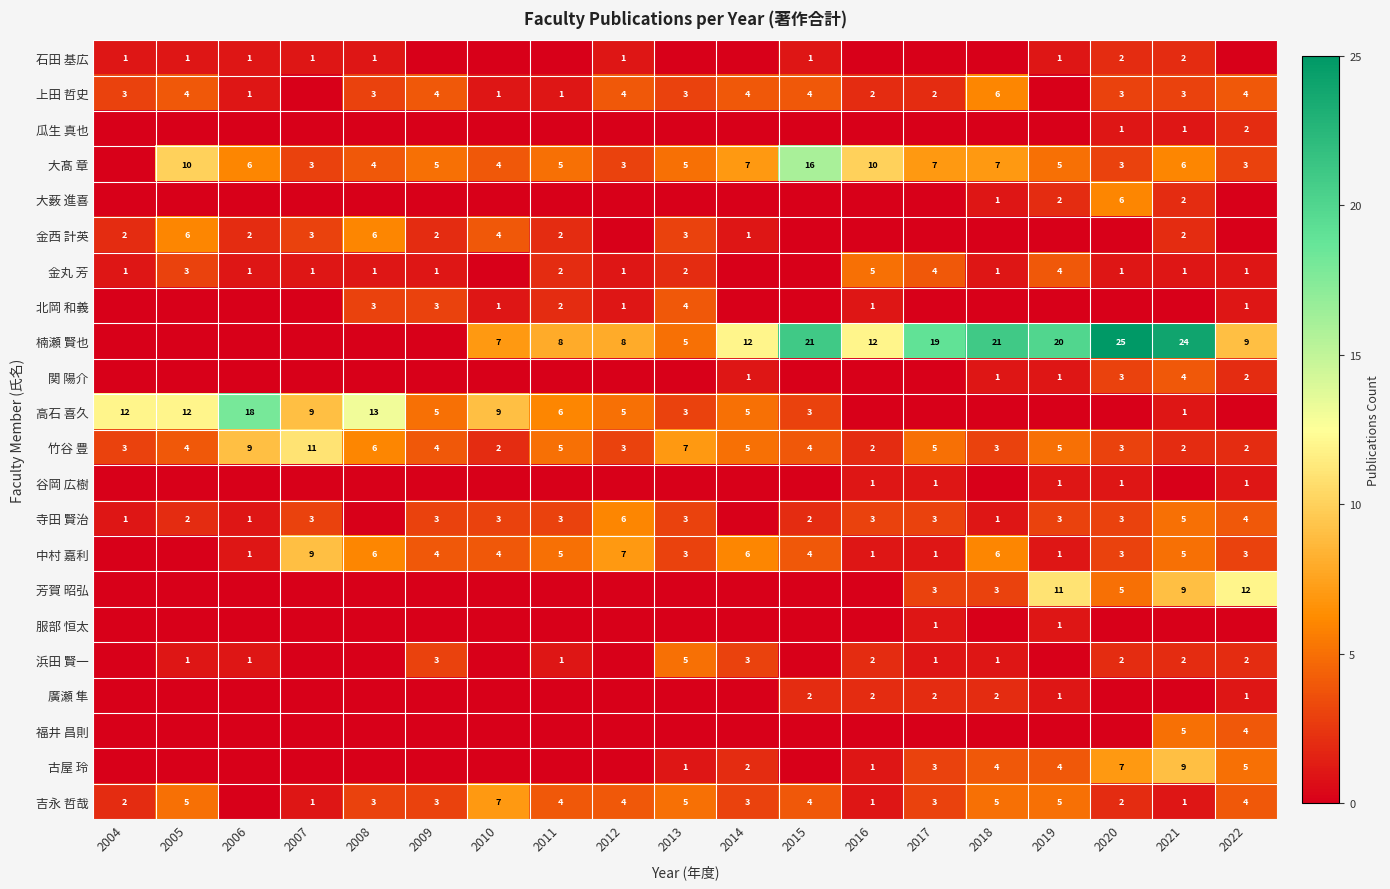

What is the difference between the 大髙 章 values at 2016 and 2007?

7